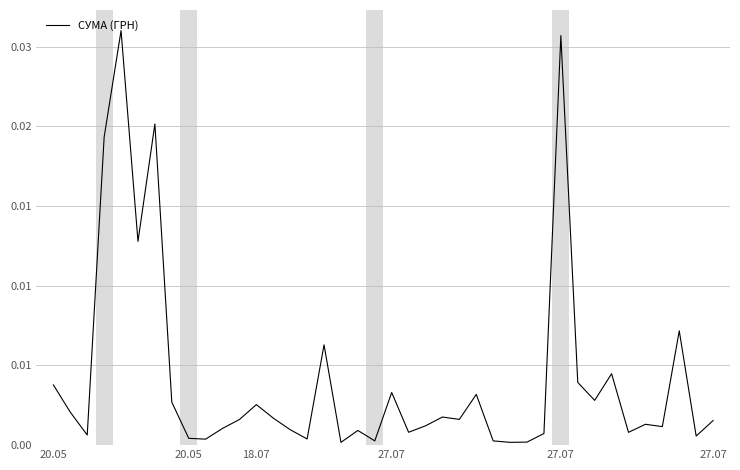

Rank the categories by value from lowest to highest.

17, 27, 28, 26, 19, 9, 15, 8, 38, 18.07, 29, 34, 21, 18, 14, 10, 36, 22, 35, 39, 11, 24, 13, 23, 20.05, 12, 7, 32, 25, 20, 20.05, 31, 33, 16, 37, 27.07, 27.07, 6, 30, 27.07